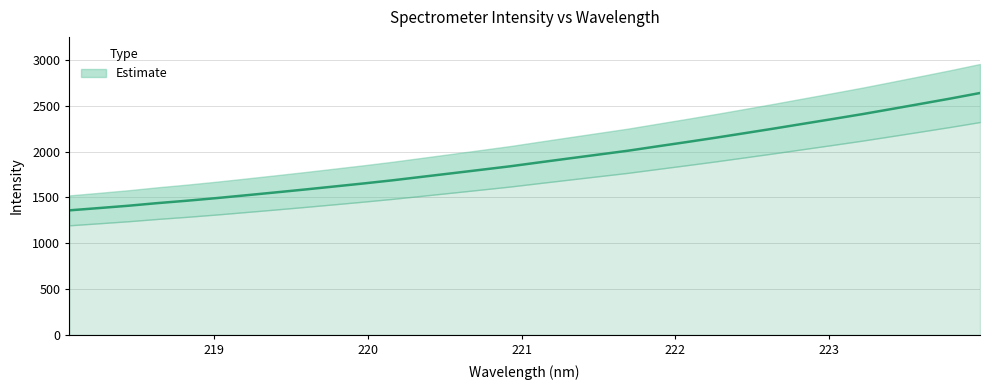

True or false: the data shows 2303.8 at 218.6332.

False